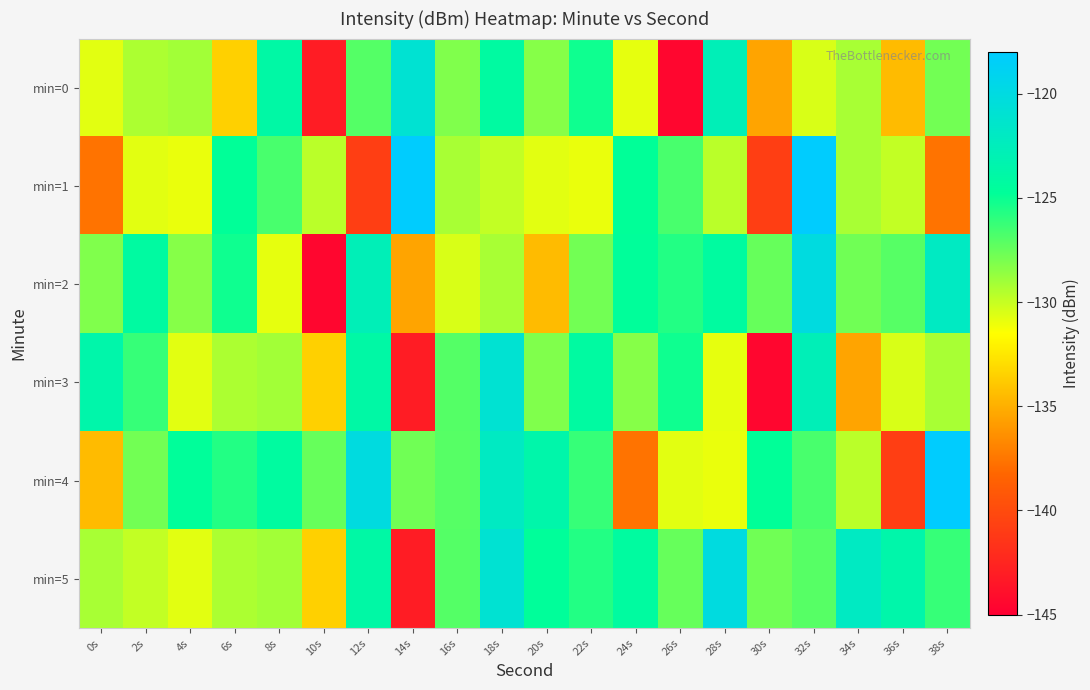

What is the total value across all series at 12s?

-758.5